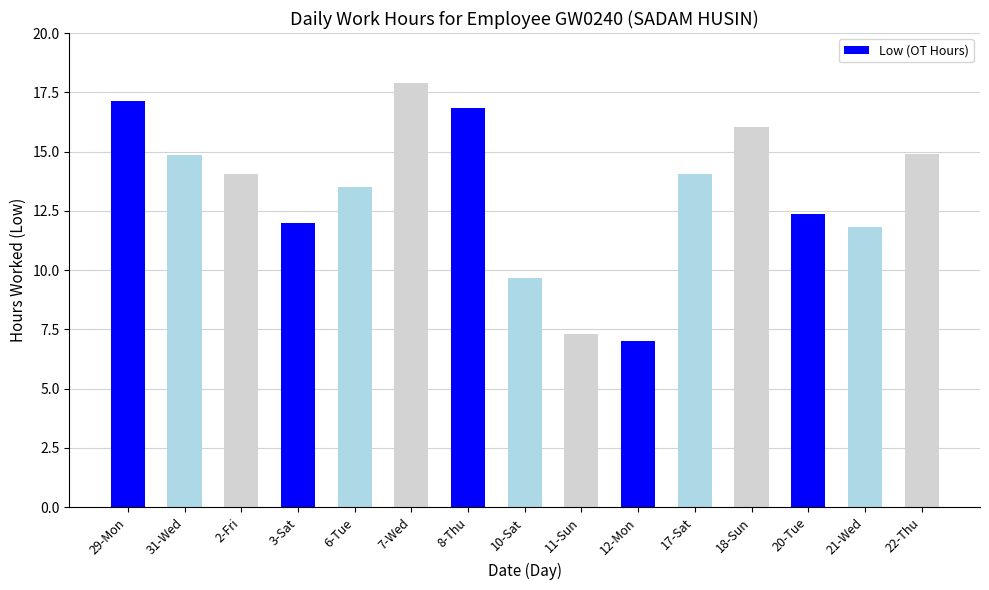

What is the average value?

13.3